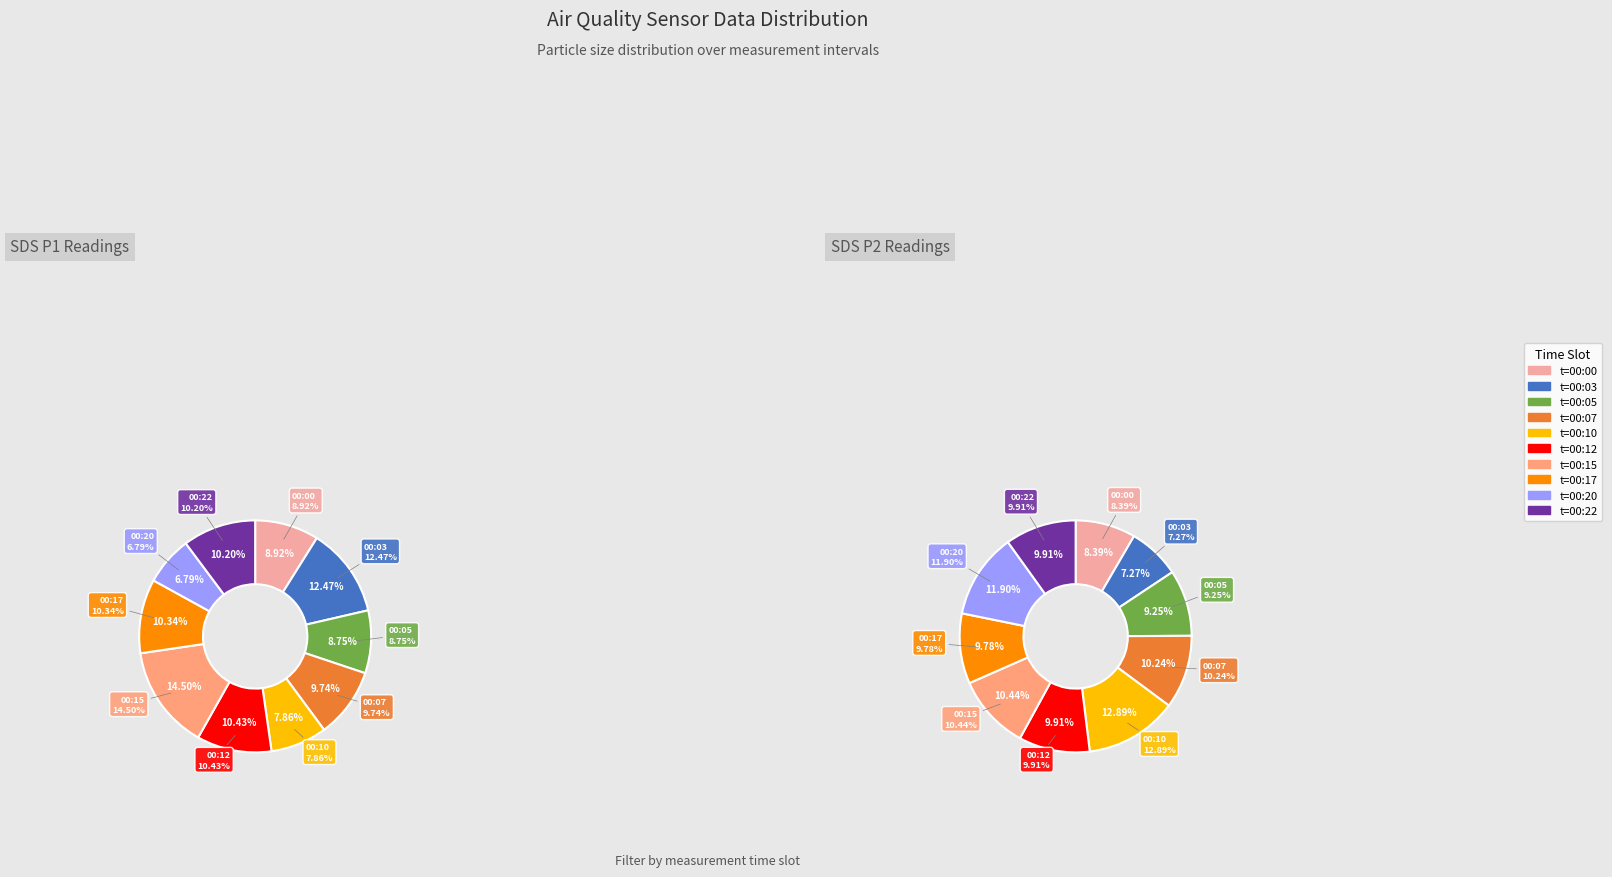

Which category has the smallest portion of the pie?

00:20